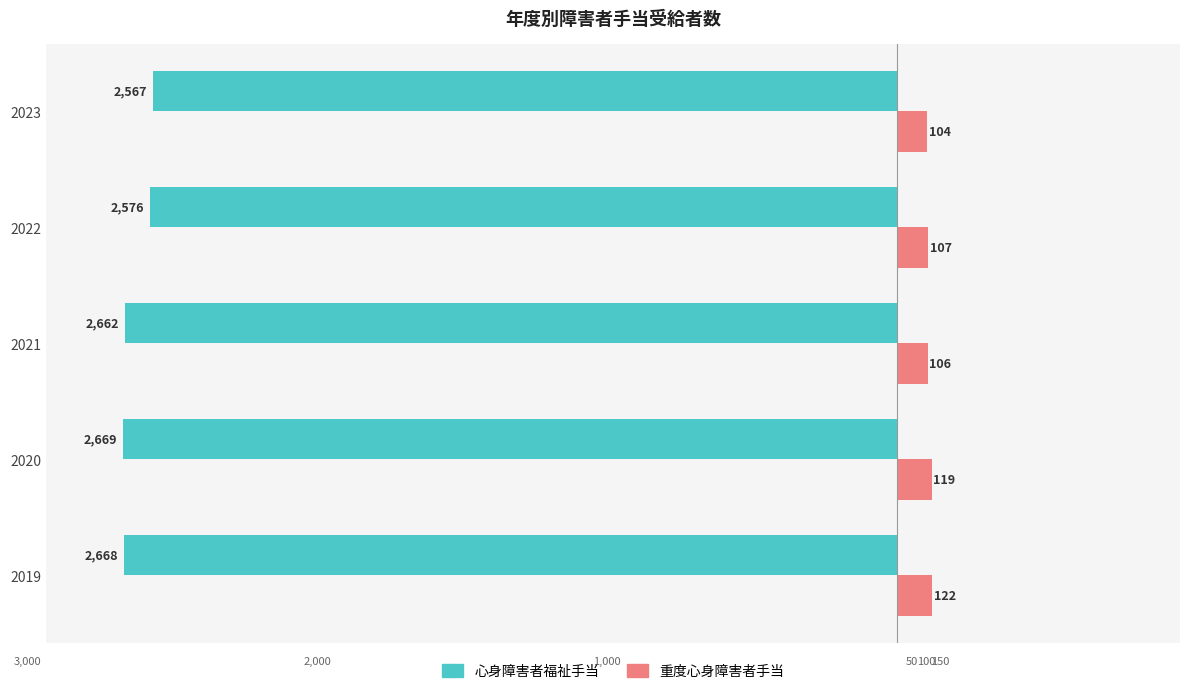

Reading left to right, what are all the values shown in this chart?

心身障害者福祉手当: -2668	-2669	-2662	-2576	-2567
重度心身障害者手当: 122	119	106	107	104